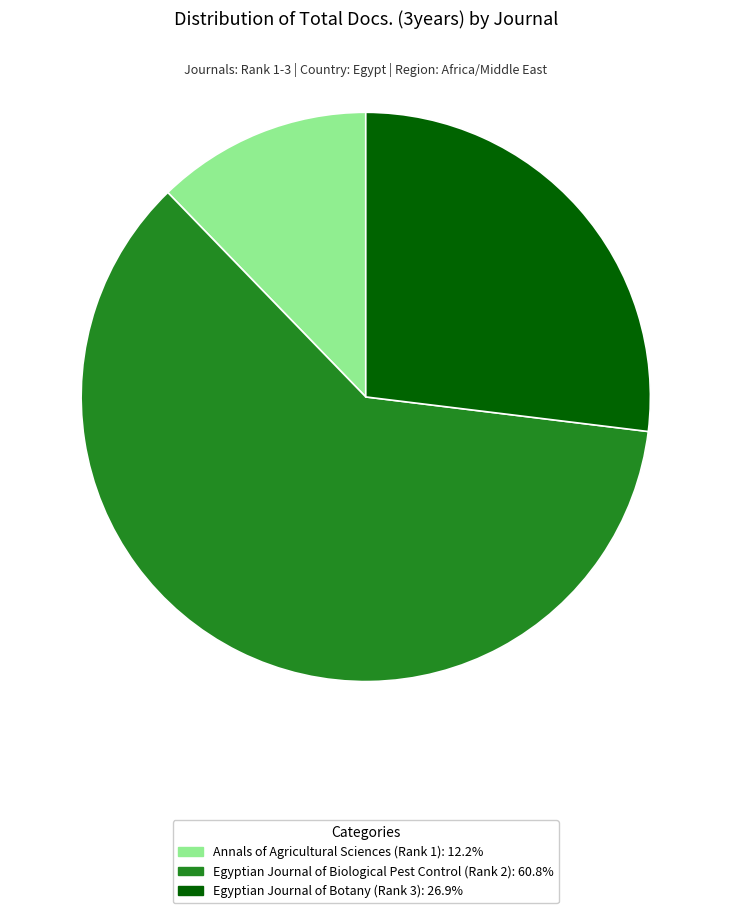

How many slices are in this pie chart?

3